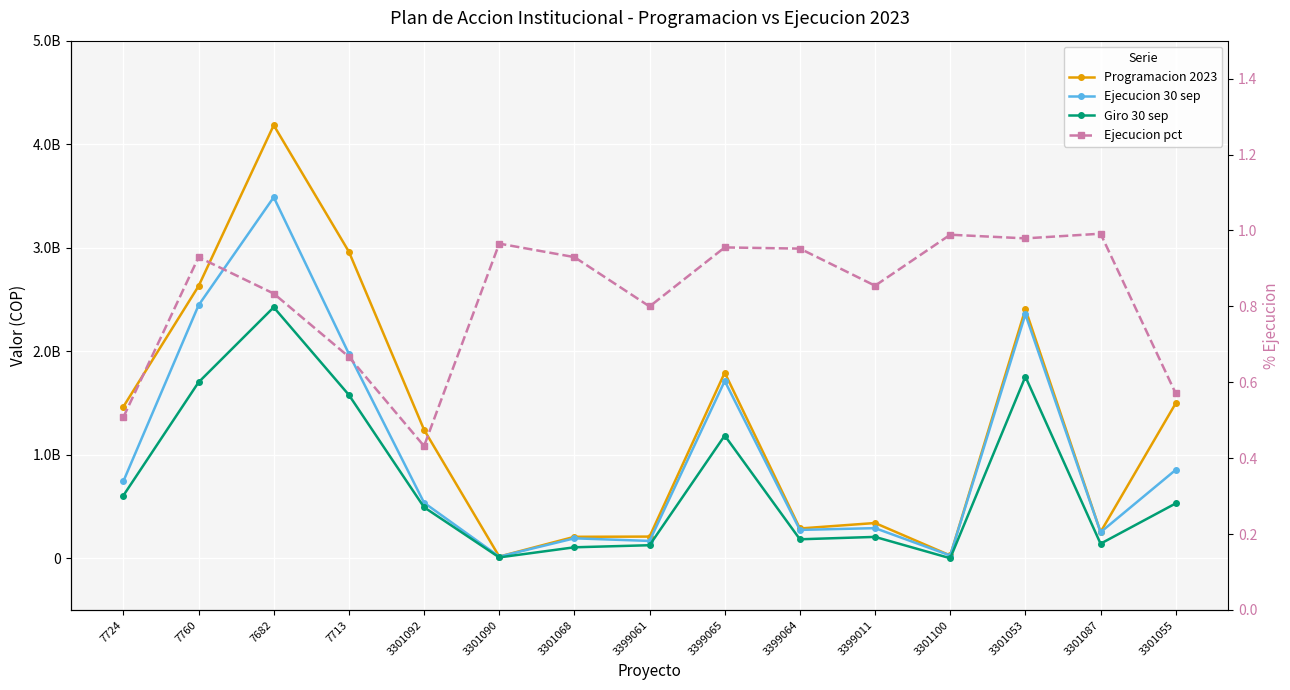

At which label does Programacion 2023 first exceed 1241016909?

7724